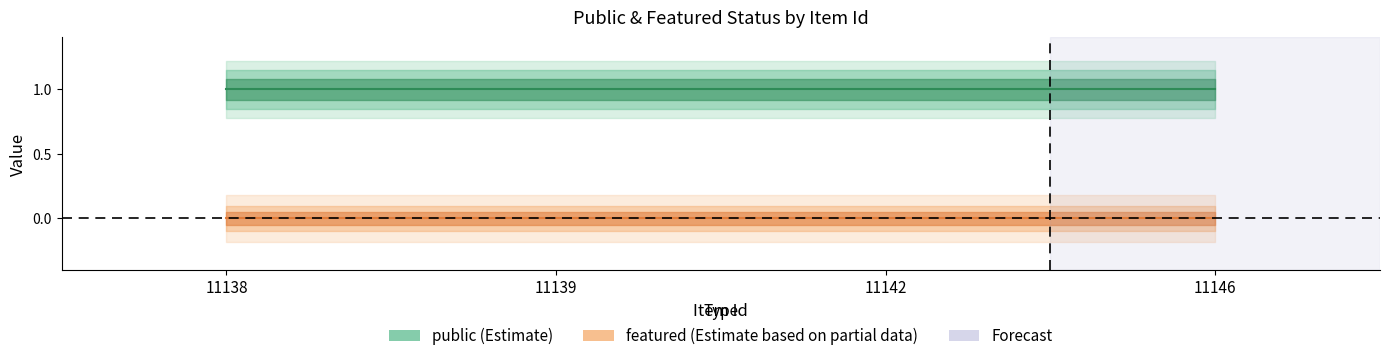

Reading left to right, transcribe all the data shown in this chart.

public: 1	1	1	1
featured: 0	0	0	0